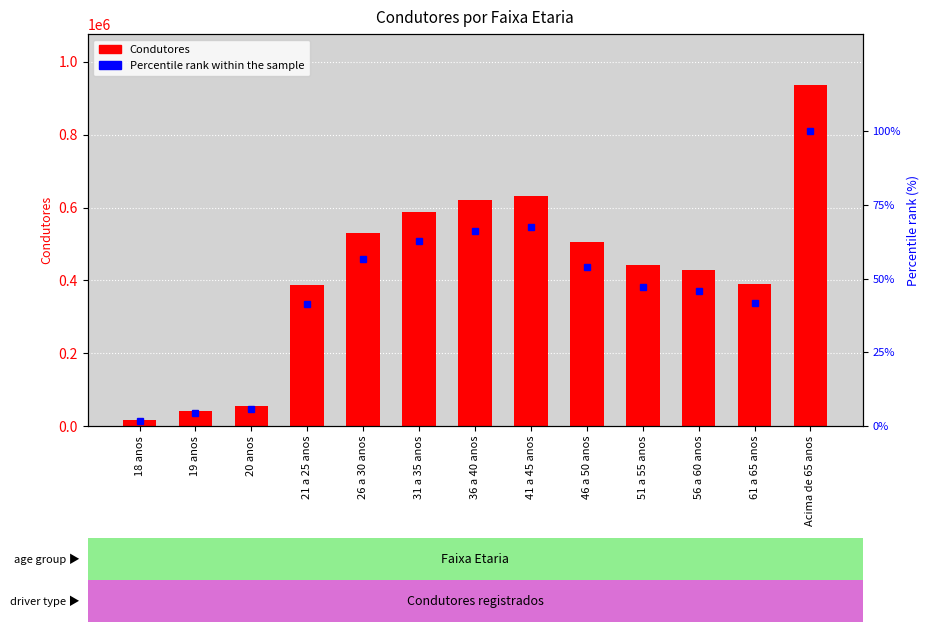

What are all the series names shown in the legend?

Condutores, Percentile rank within the sample